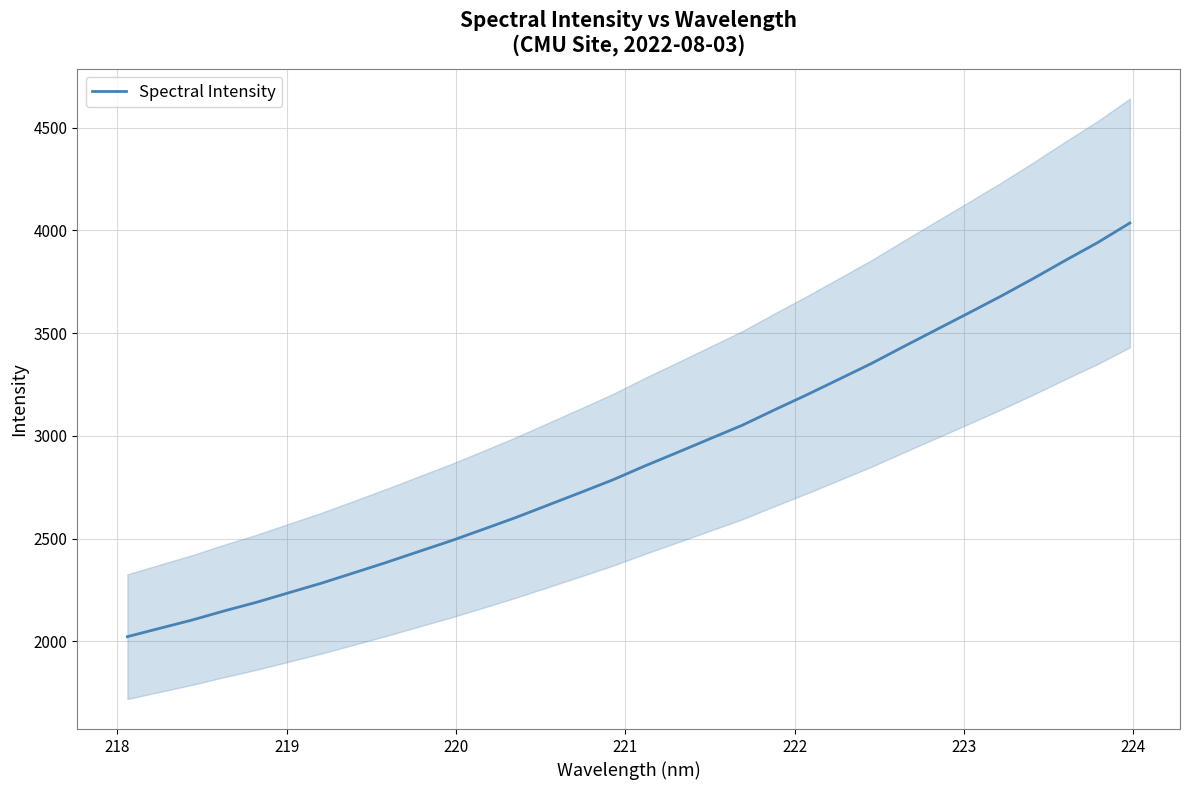

What is the minimum value shown in the chart?

2022.8